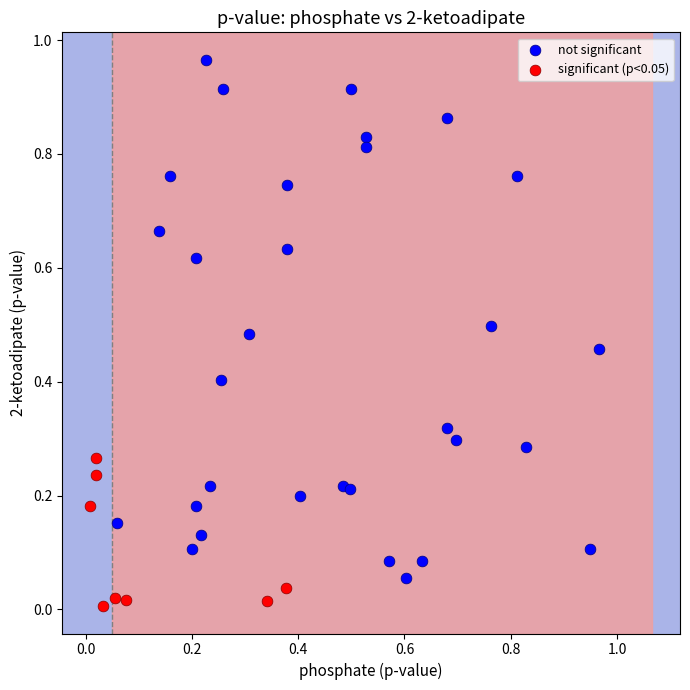

Which series has the widest spread of Y values?

not significant